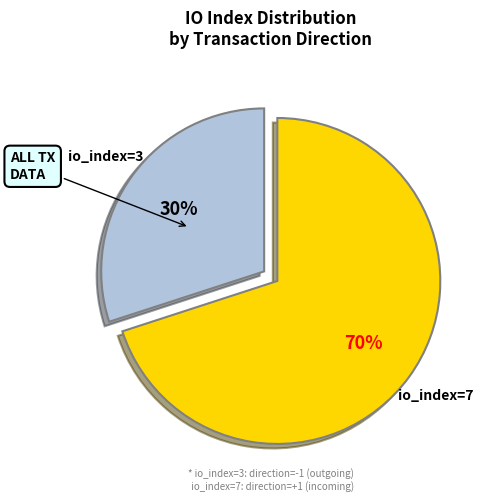

To the nearest percent, what portion does io_index=7 represent?

70%